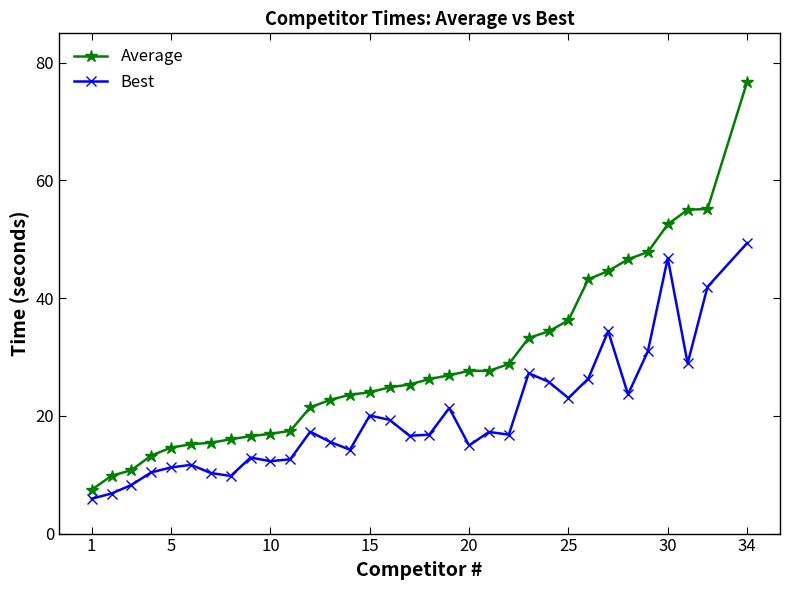

What is the difference between the second highest and minimum values in the Best series?

40.9